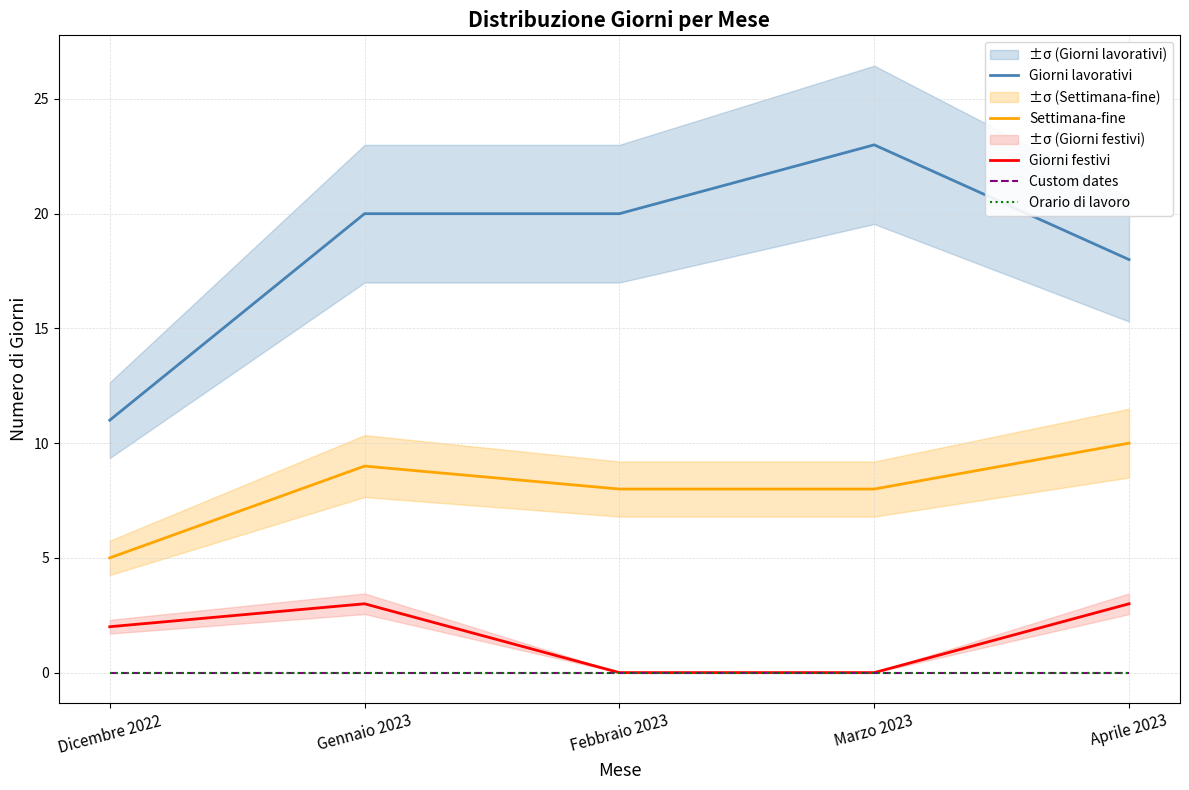

What is the total value across all series at Dicembre 2022?

18